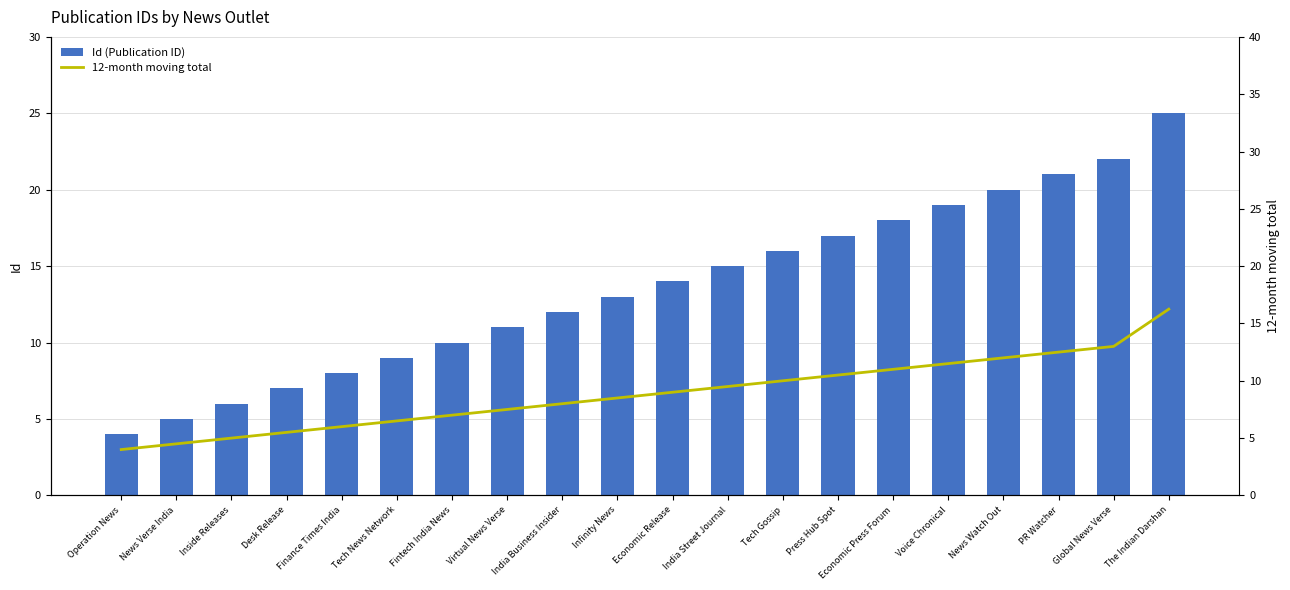

Reading right to left, extract all data points from this chart.

Id (Publication ID): 25.0	22.0	21.0	20.0	19.0	18.0	17.0	16.0	15.0	14.0	13.0	12.0	11.0	10.0	9.0	8.0	7.0	6.0	5.0	4.0
12-month moving total: 16.2	13.0	12.5	12.0	11.5	11.0	10.5	10.0	9.5	9.0	8.5	8.0	7.5	7.0	6.5	6.0	5.5	5.0	4.5	4.0